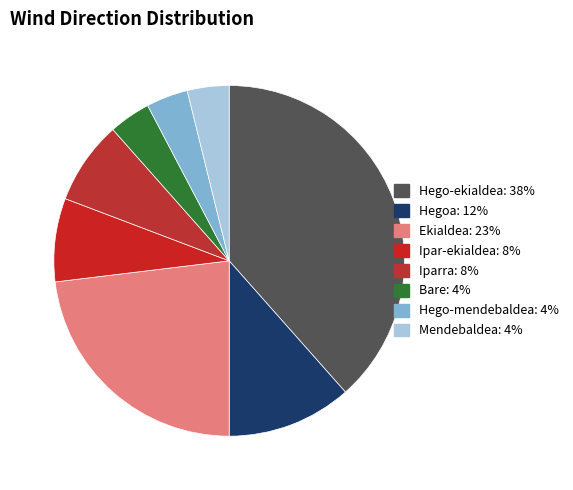

Count the number of slices in the pie.

8